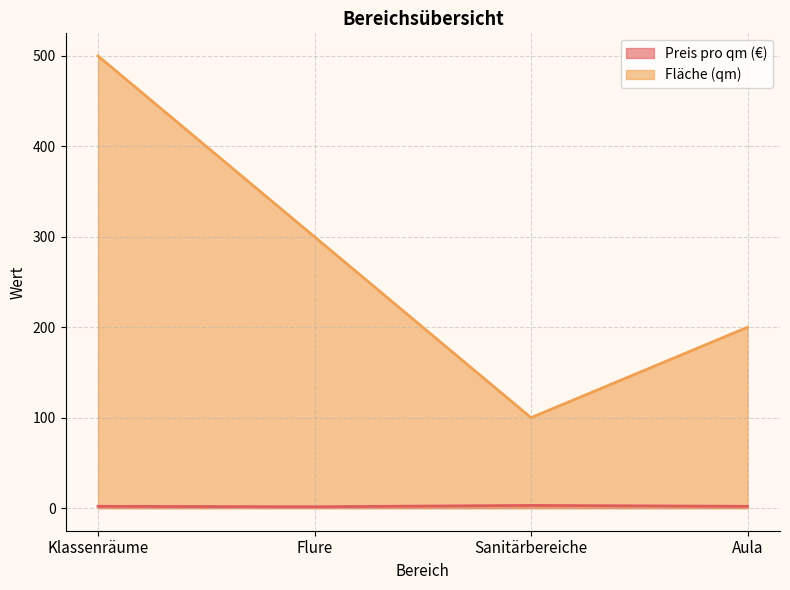

What is the average value of the Fläche (qm) series?

275.0